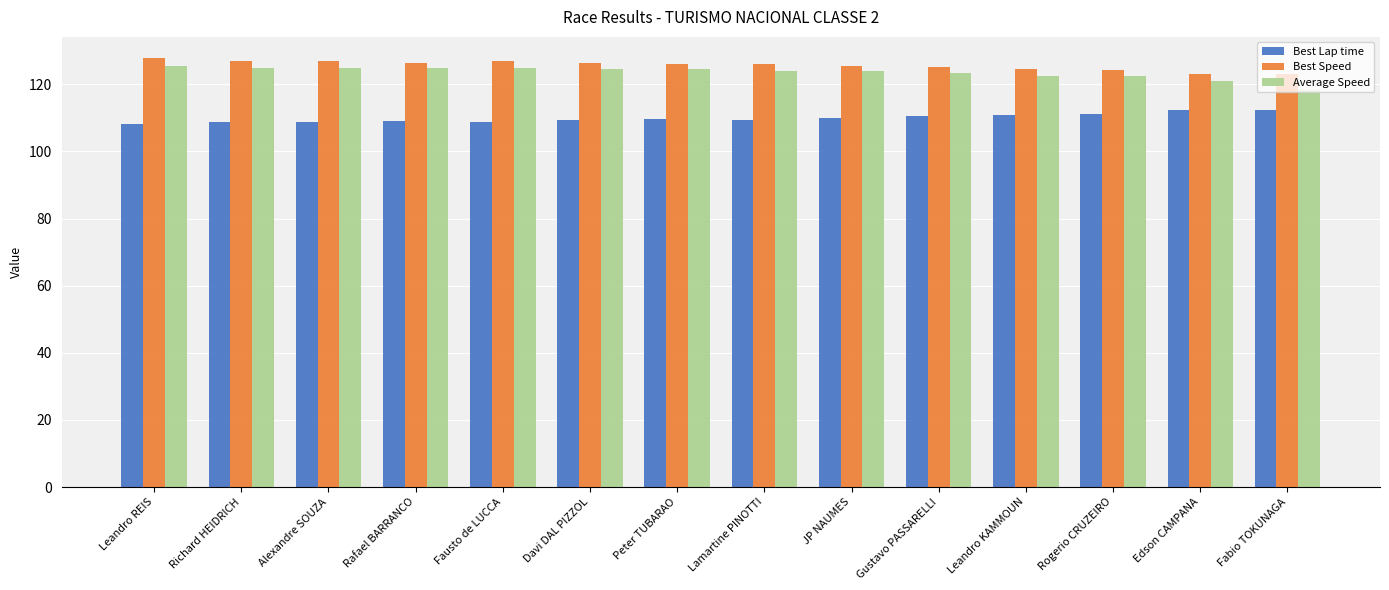

What is the difference between the second highest and second lowest values in the Best Speed series?

4.0